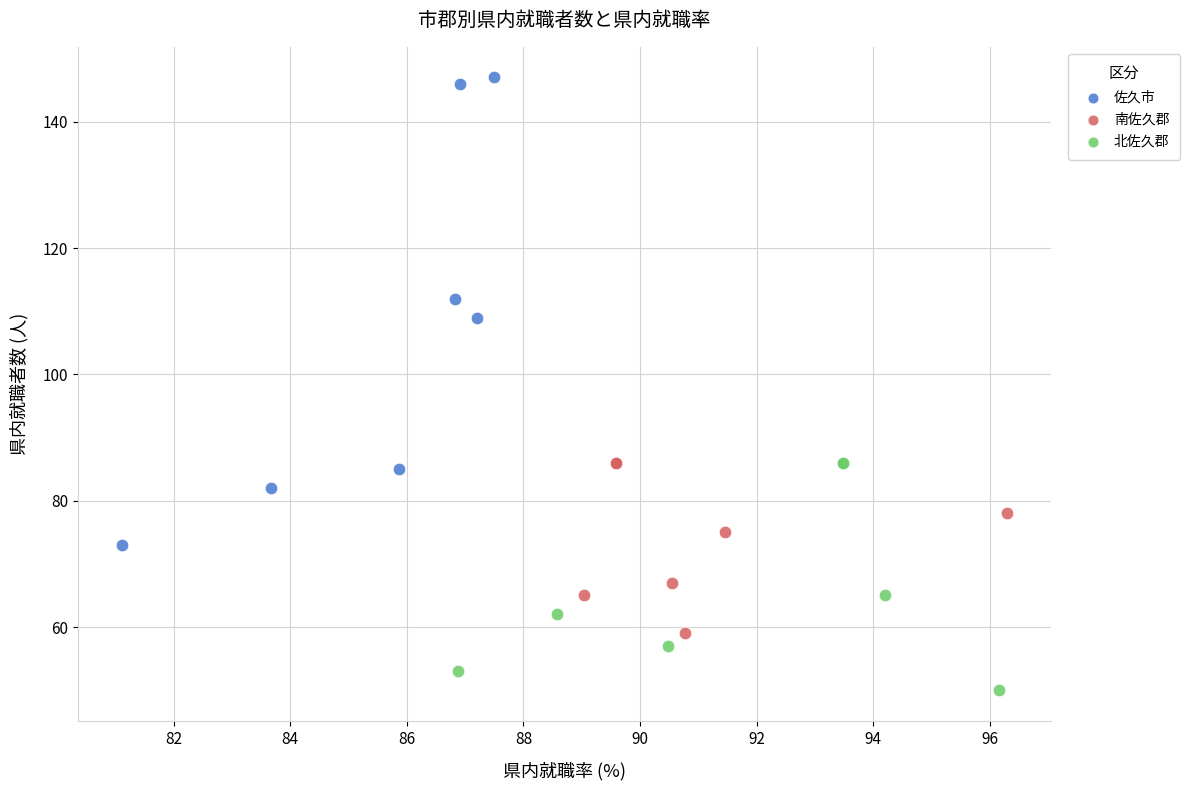

Which series contains the highest Y value?

佐久市